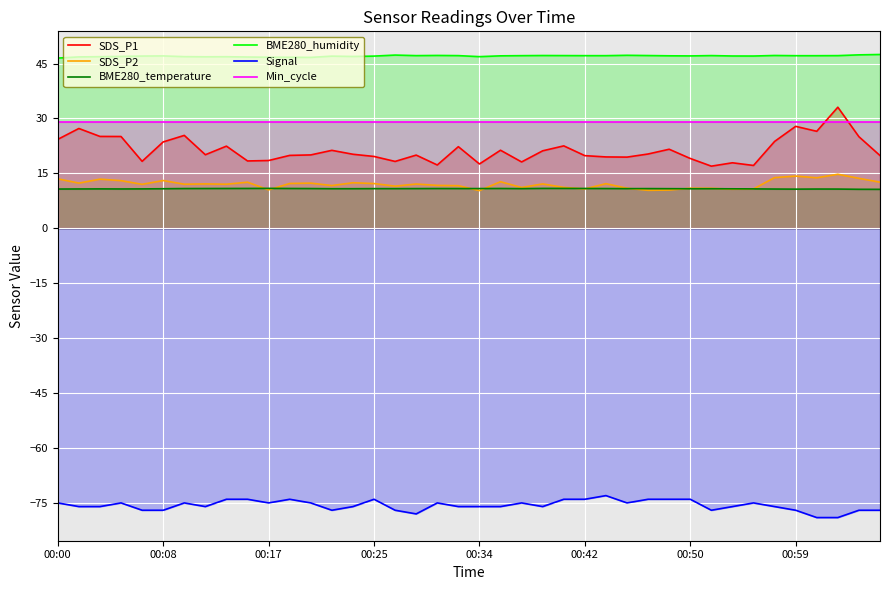

At which category is the sum across all series the highest?

37